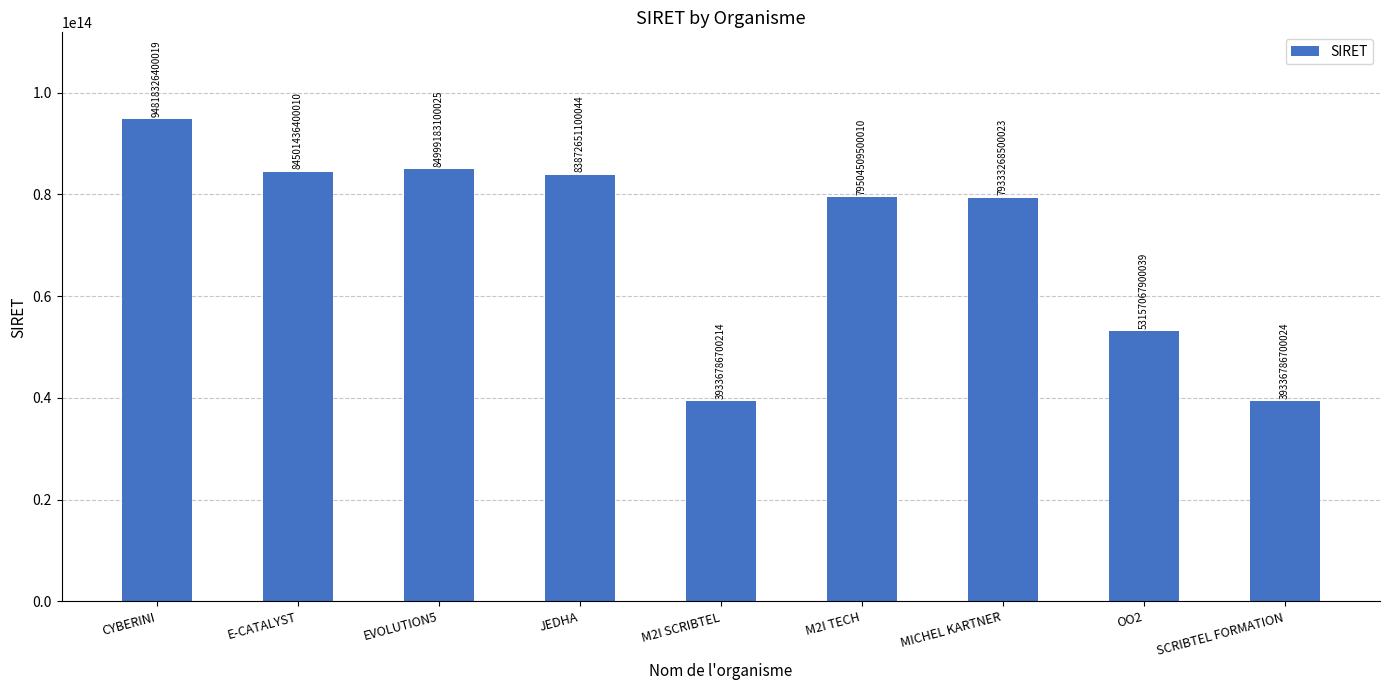

Does the chart contain stacked bars?

No